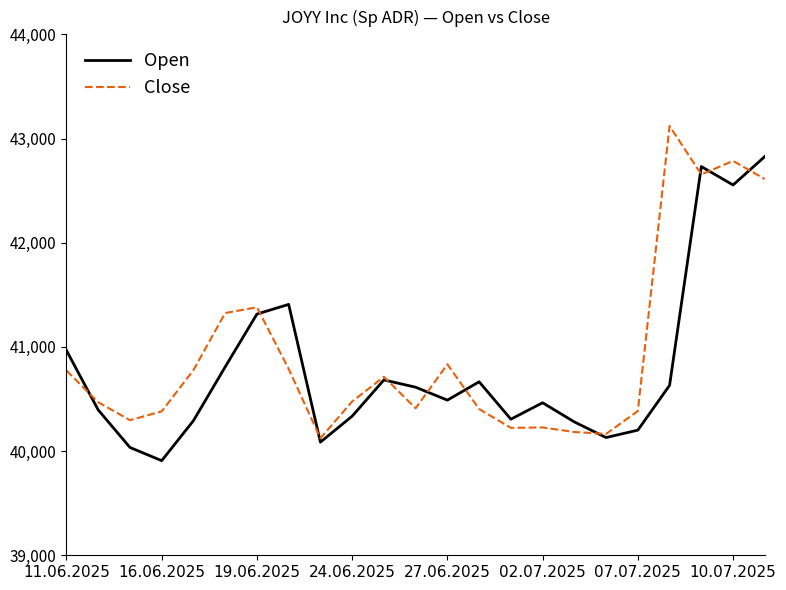

Rank the series by their maximum value, from lowest to highest.

Open, Close